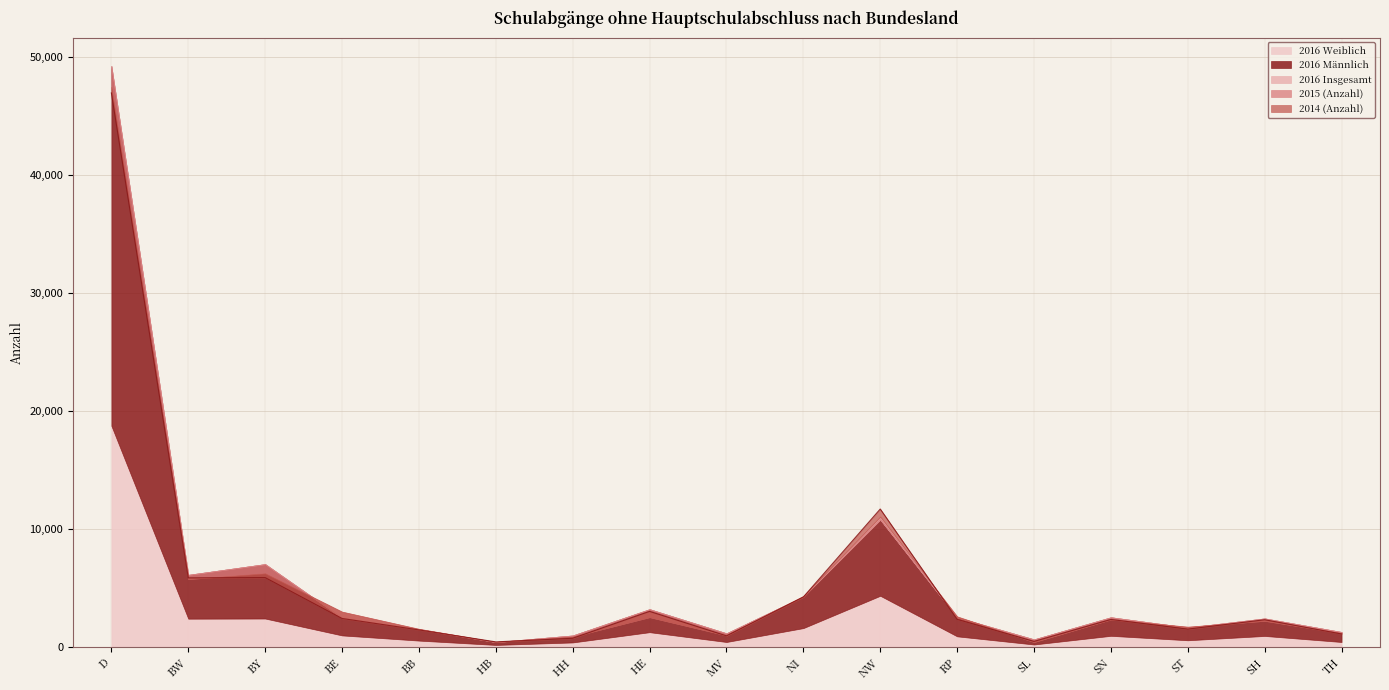

What is the difference between the second highest and minimum values in the 2016 Insgesamt series?

10368